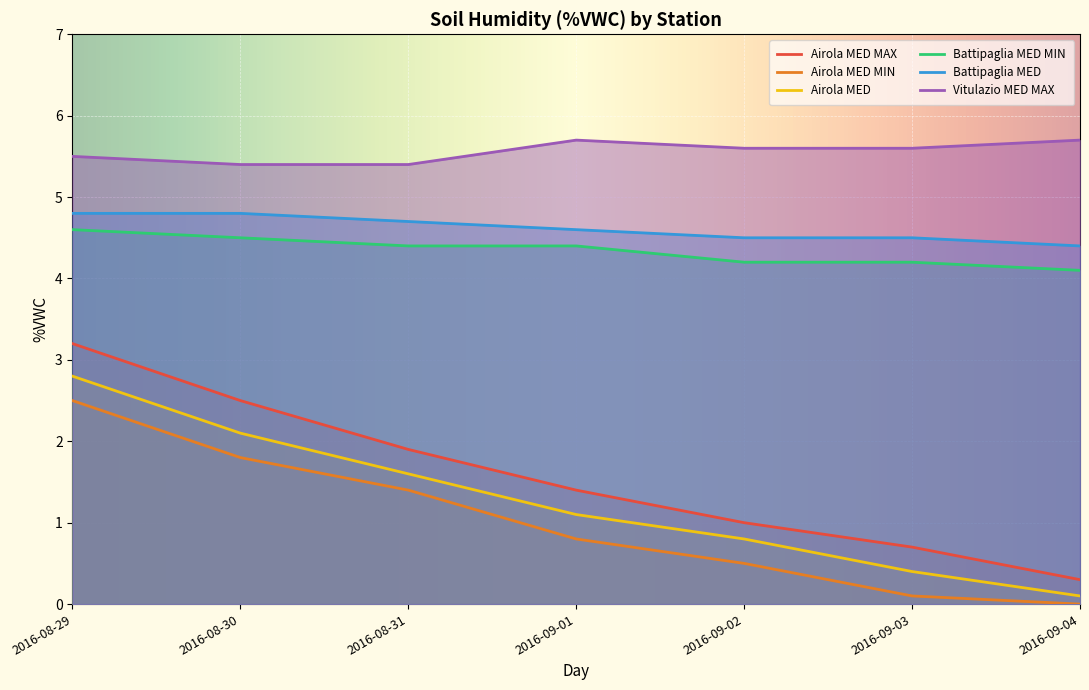

Is it true that Airola MED MAX equals 0.3 at 2016-09-04?

True